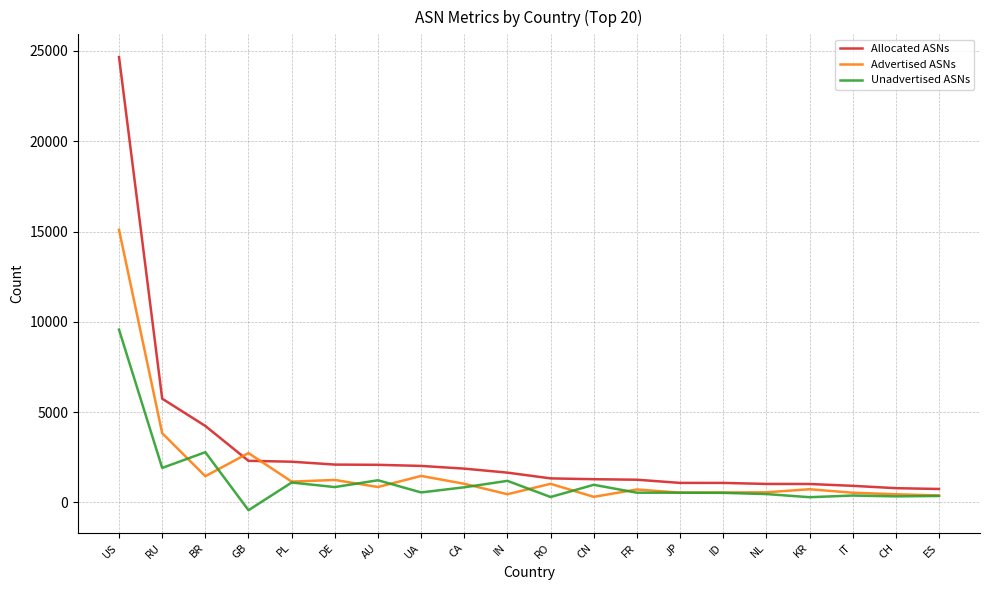

Which category has the lowest value across all series?

GB